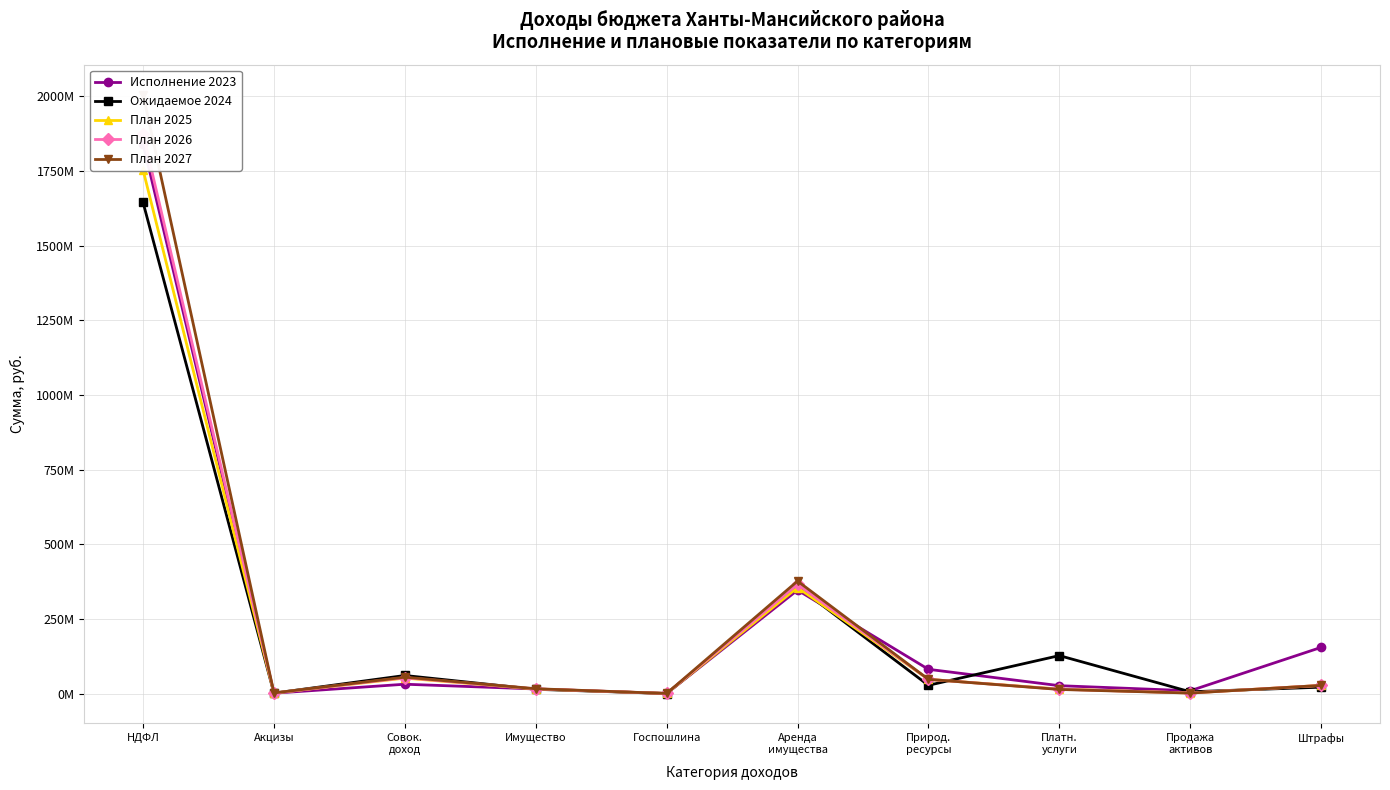

Reading left to right, transcribe all the data shown in this chart.

Исполнение 2023: 1842068860.5	1168332.9	31225773.1	15326598.3	199143.0	346468322.5	81152732.4	26338169.2	9286146.7	154579734.3
Ожидаемое 2024: 1645029300.0	1231400.0	60462478.6	14199200.0	100000.0	358068408.2	27588699.6	127097803.3	5869976.8	21308783.2
План 2025: 1753876700.0	1476790.0	51654300.0	15180400.0	276100.0	355091800.0	47564300.0	15004300.0	1878000.0	27234000.0
План 2026: 1875207800.0	1522430.0	53204000.0	15635900.0	284300.0	365745000.0	47564300.0	14353800.0	1978000.0	27234000.0
План 2027: 2006196800.0	2078290.0	54800000.0	16104900.0	292900.0	376667100.0	47564300.0	13709100.0	1578000.0	27236000.0